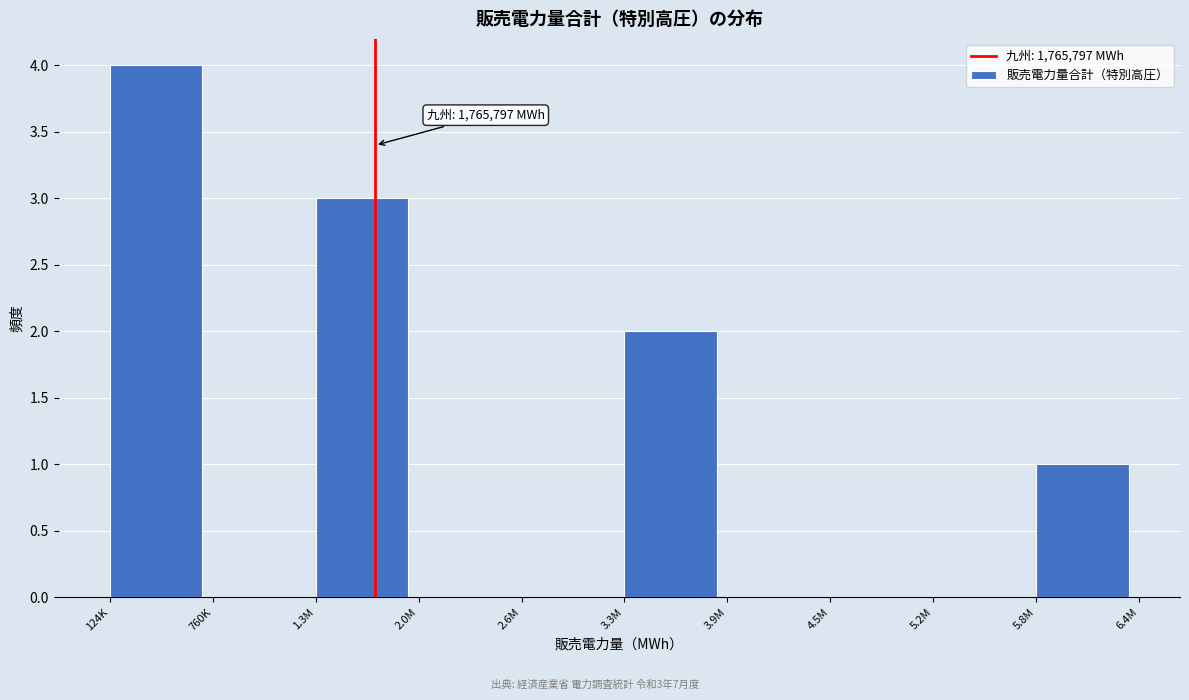

Reading left to right, transcribe all the data shown in this chart.

124K=4	760K=0	1.3M=3	2.0M=0	2.6M=0	3.3M=2	3.9M=0	4.5M=0	5.2M=0	5.8M=1